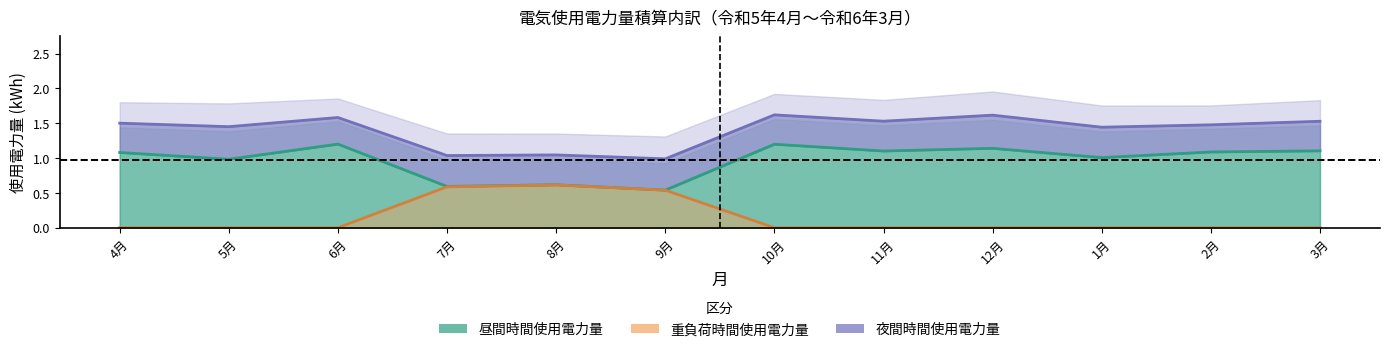

True or false: 昼間時間使用電力量 and 重負荷時間使用電力量 intersect in this chart.

False